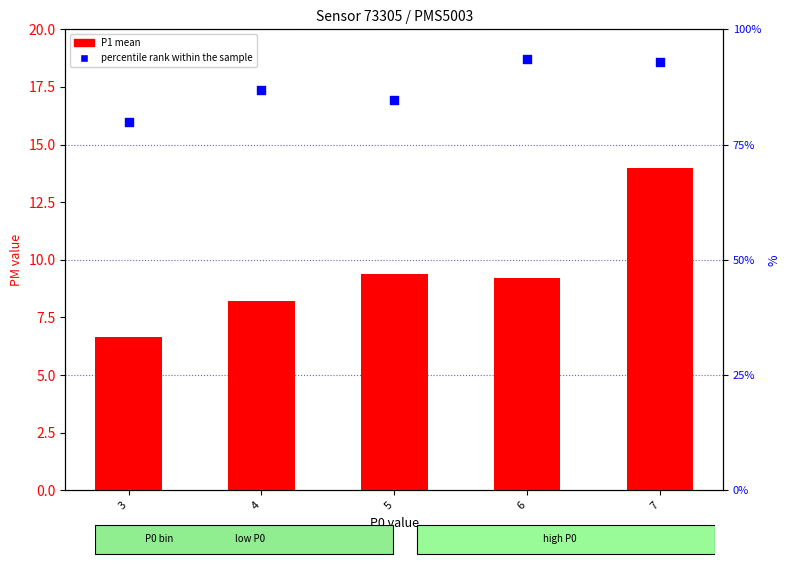

At how many categories does at least one series exceed 9?

5